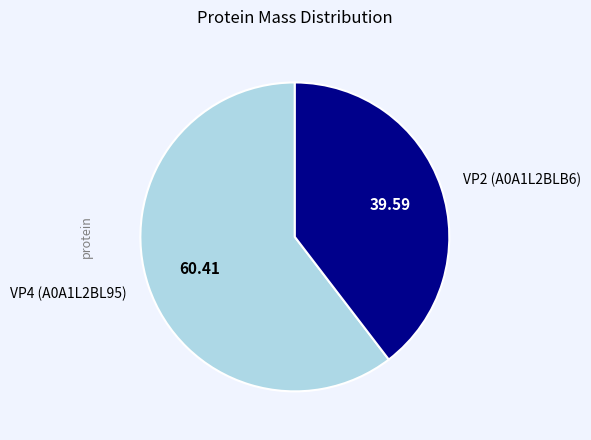

Between VP2 (A0A1L2BLB6) and VP4 (A0A1L2BL95), which is larger?

VP4 (A0A1L2BL95)